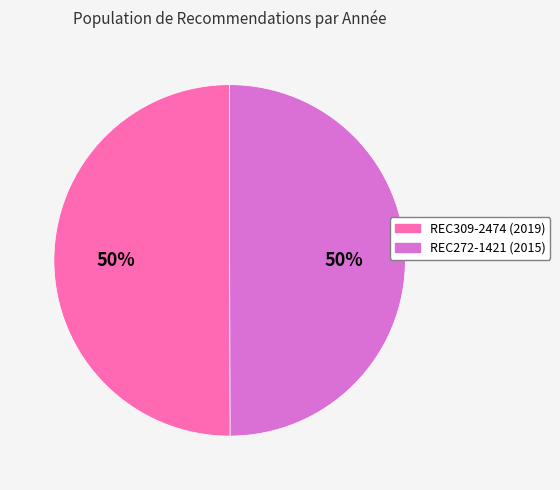

To the nearest percent, what is the combined percentage of REC309-2474 and REC272-1421?

100%